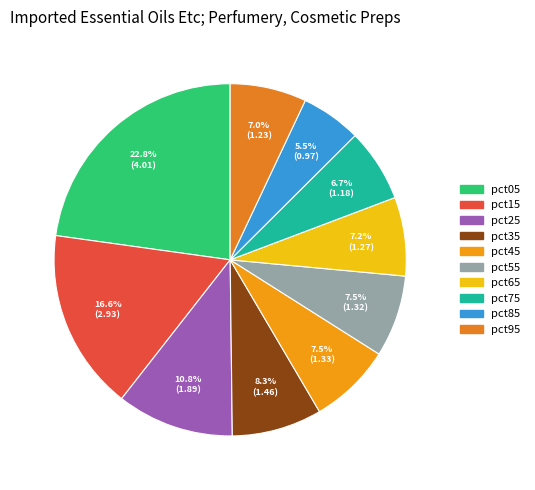

The pct75 slice represents 7% of the pie. True or false?

True